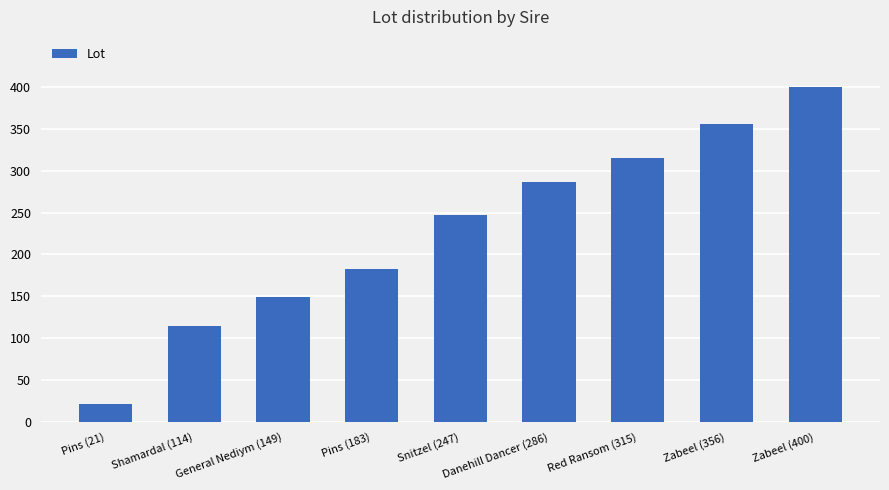

At which category does the chart reach its minimum across all series?

Pins (21)